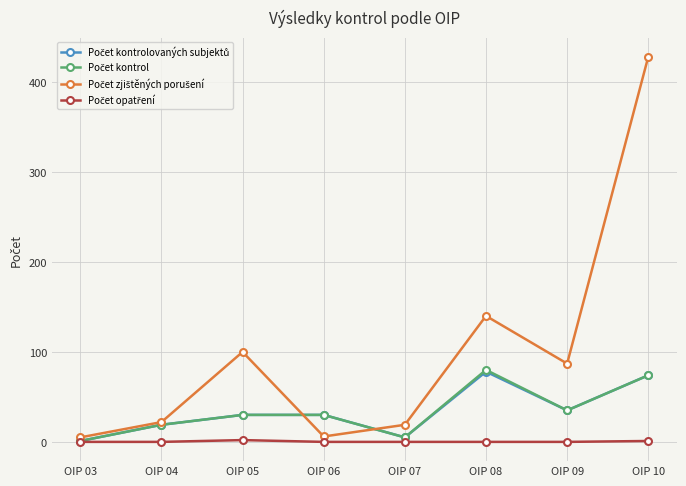

At which category is the sum across all series the highest?

OIP 10